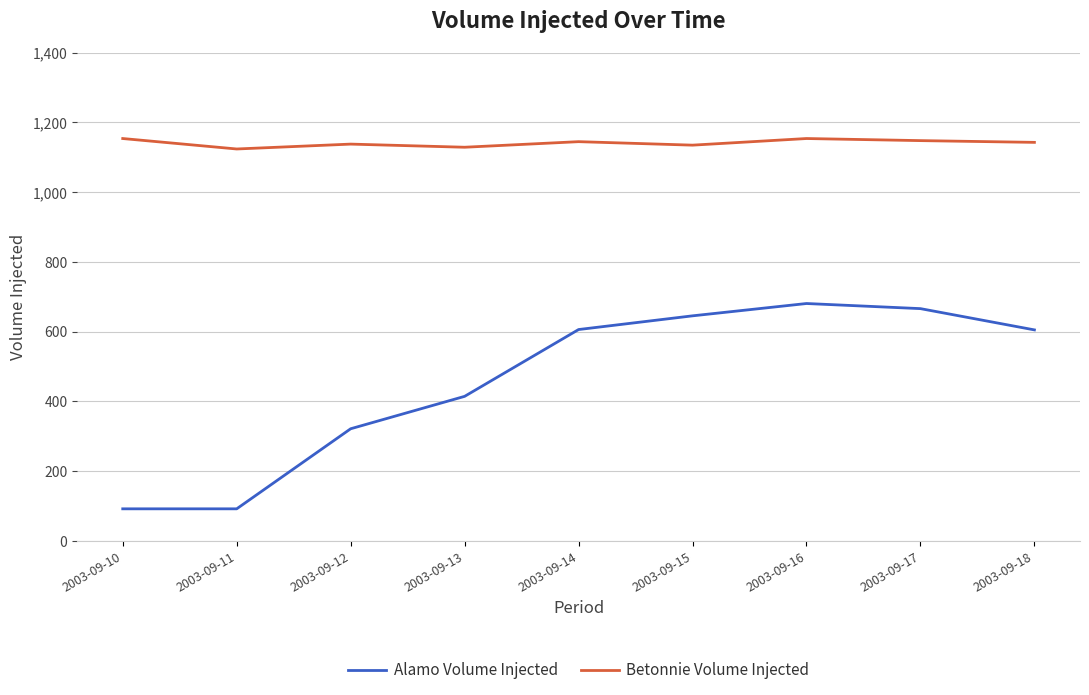

At 2003-09-12, list the series in order from largest to smallest.

Betonnie Volume Injected, Alamo Volume Injected